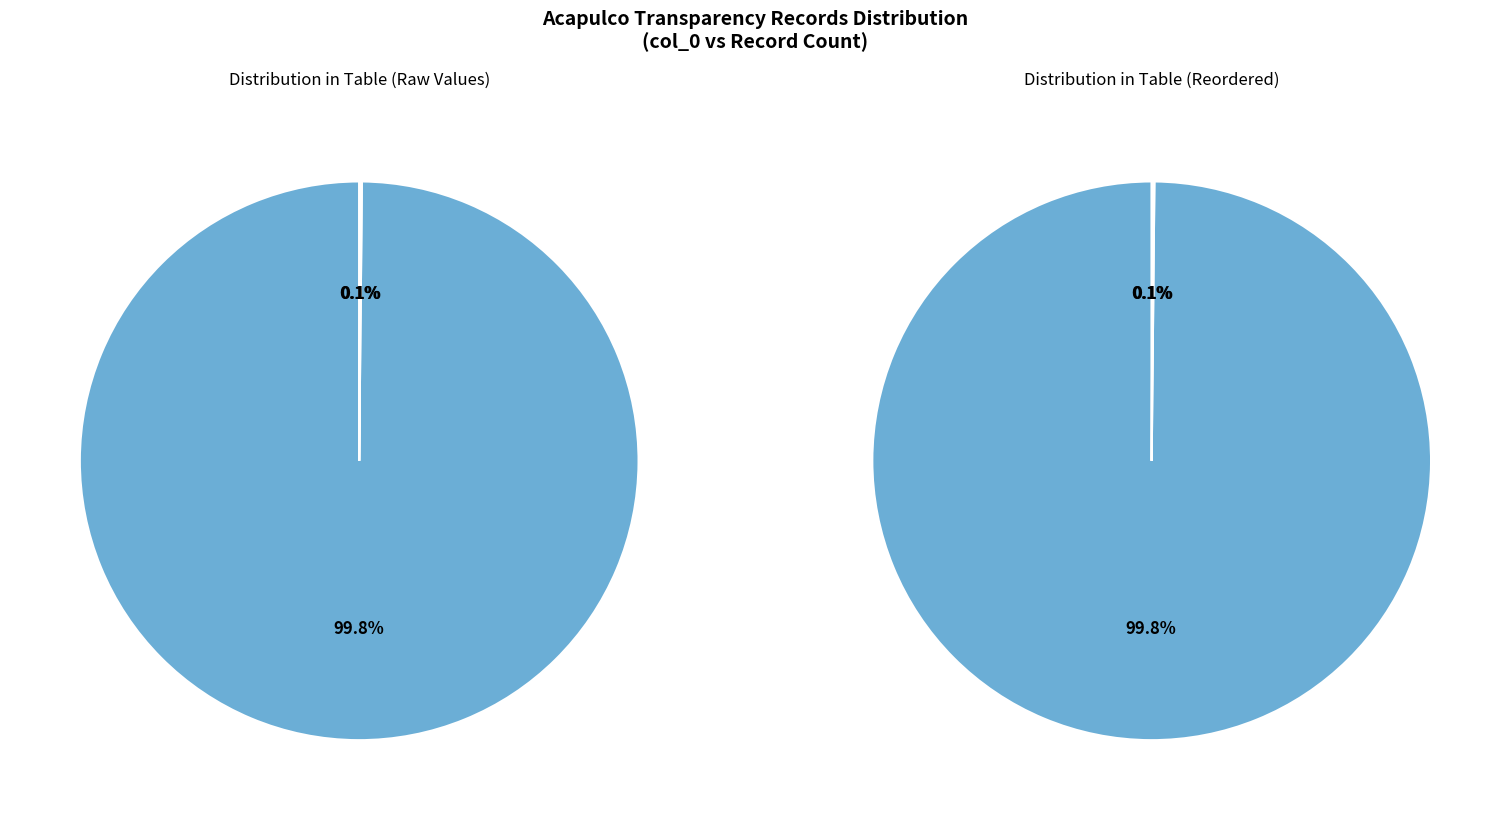

How many slices are in this pie chart?

3